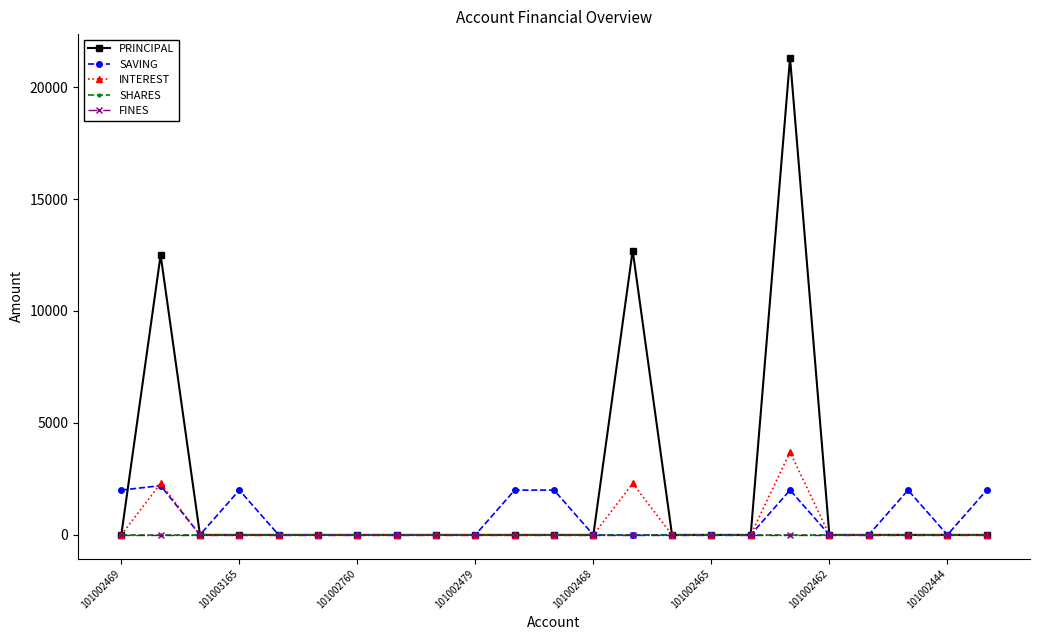

Does the chart have visible grid lines?

No